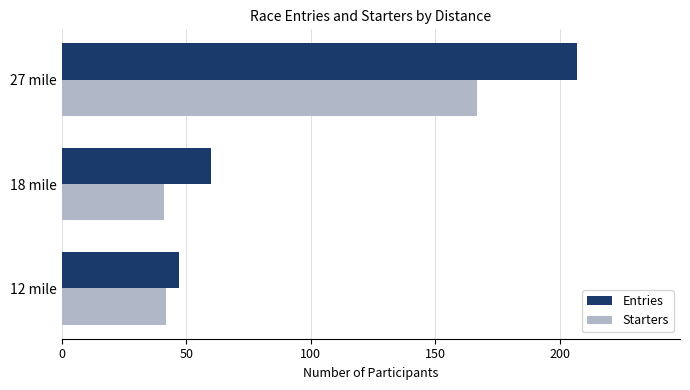

True or false: Starters has a value of 42 at 12 mile.

True